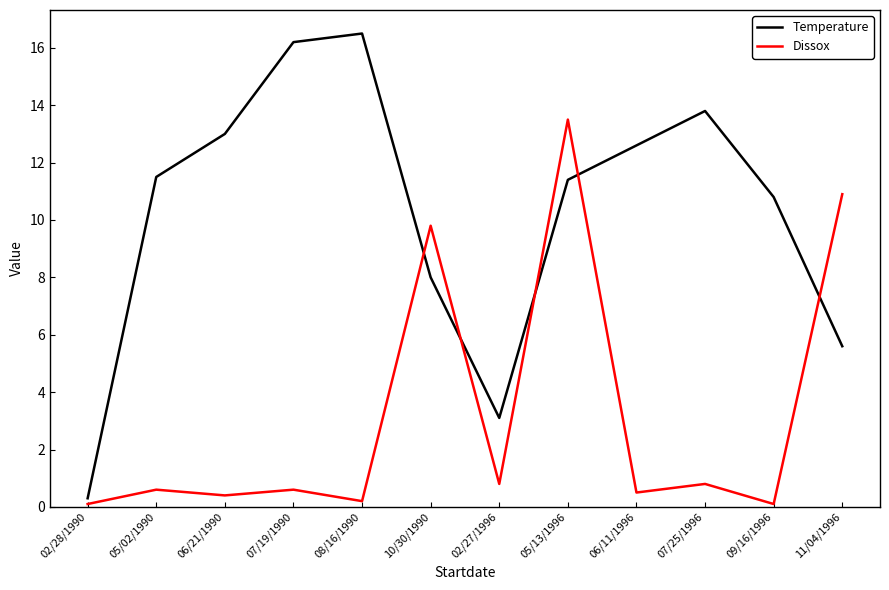

What is the maximum value for Dissox?

13.5